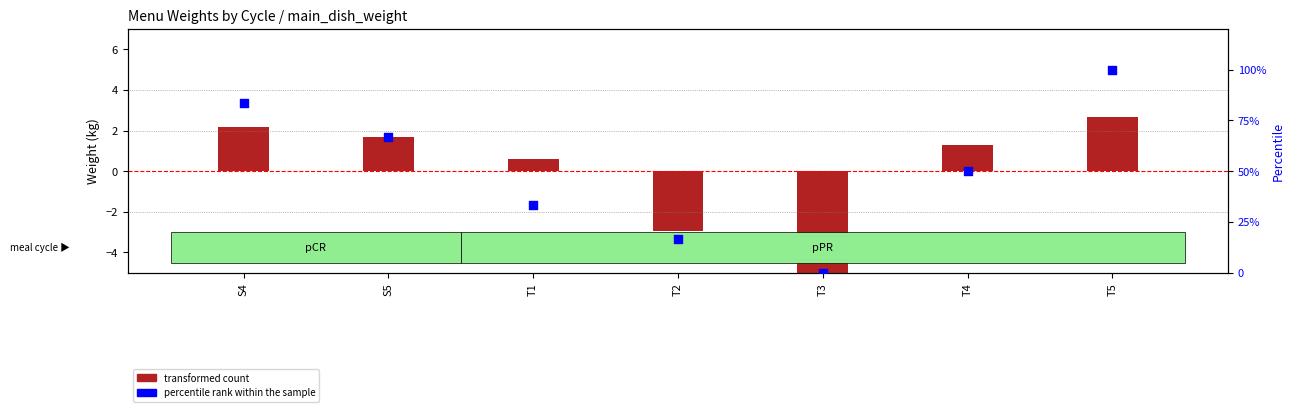

Which series has the largest total across all categories?

percentile rank within the sample